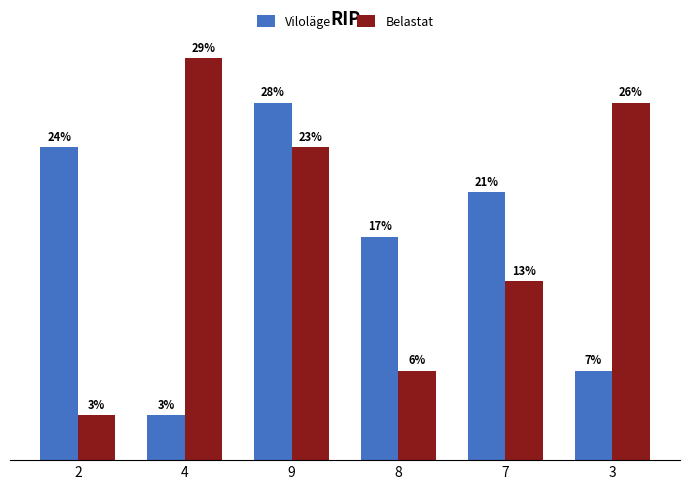

Which category has the lowest value in the Viloläge series?

4